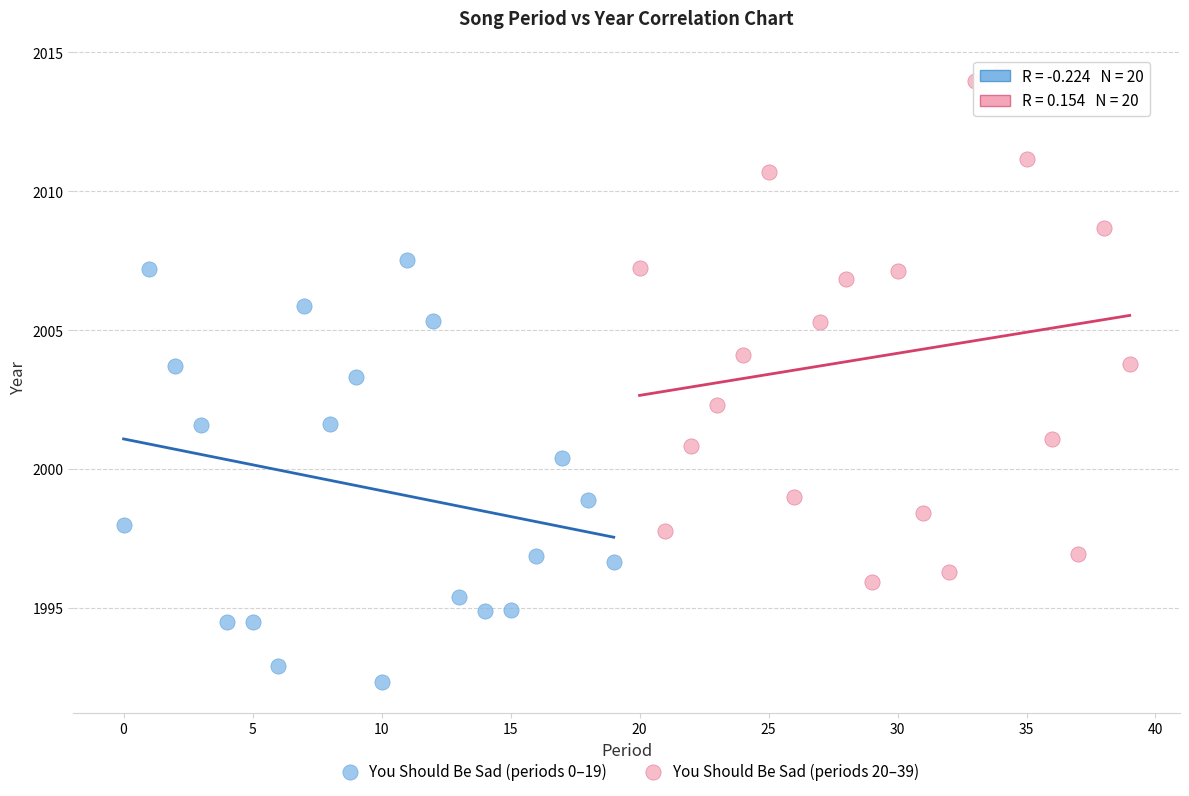

Which series has the largest Y range (max minus min)?

You Should Be Sad (periods 20–39)